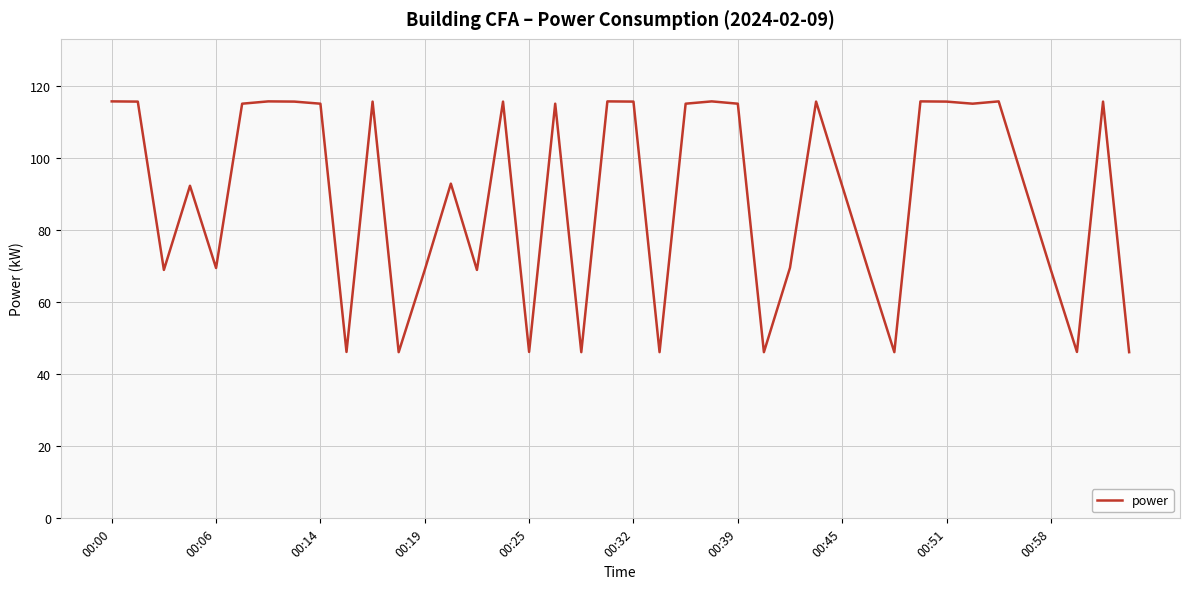

What is the smallest value displayed?

46.2